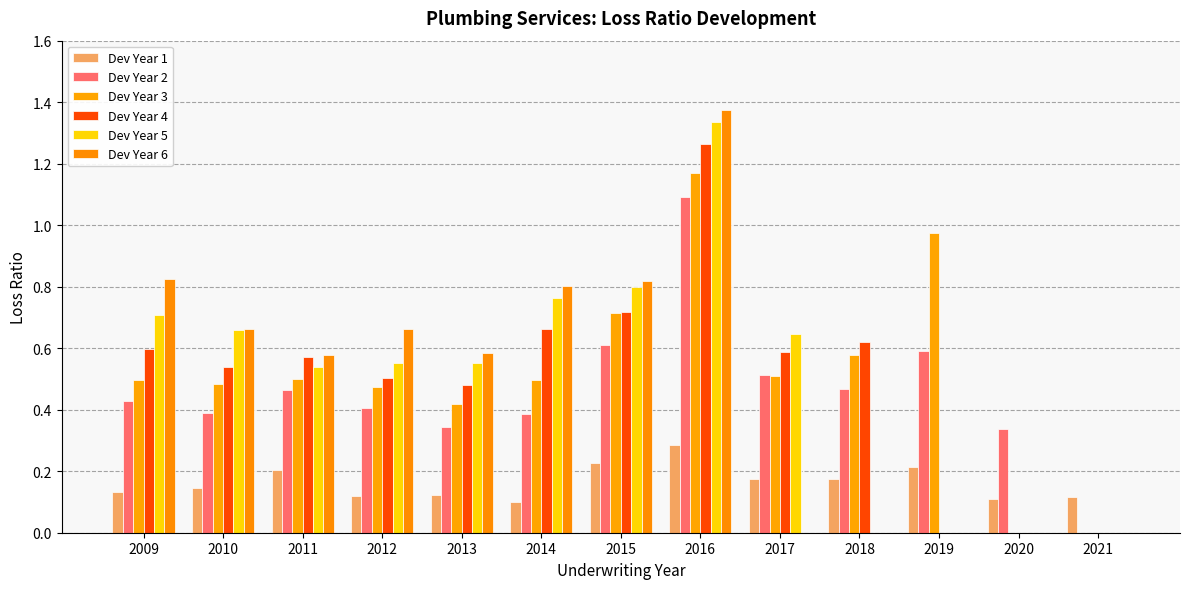

Are the bars grouped side by side (vs. stacked)?

Yes